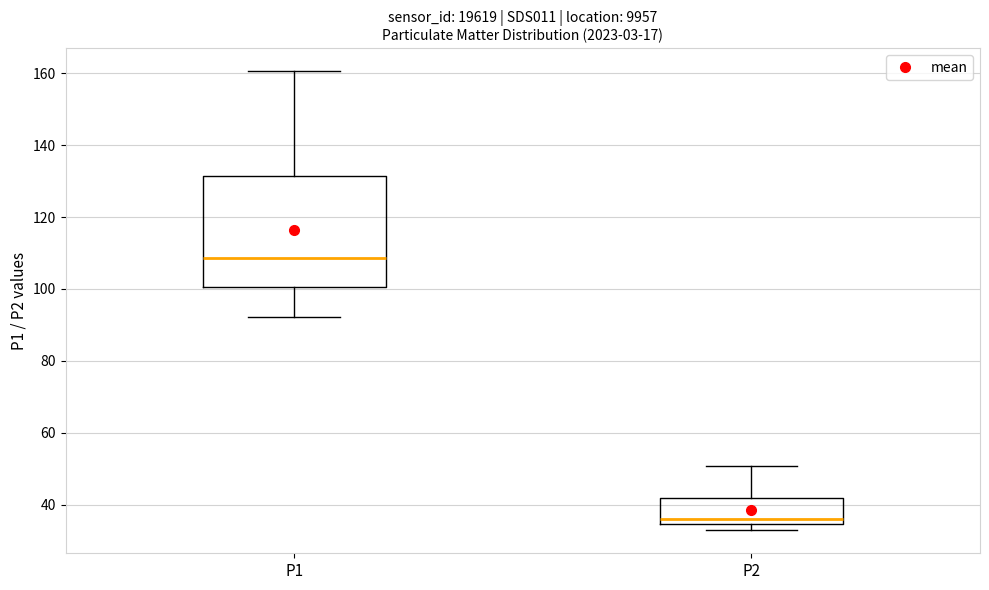

Where does the upper whisker of the box for P2 end on the y-axis? The values are not printed on the chart, so give them approximately, as read against the axis.

50